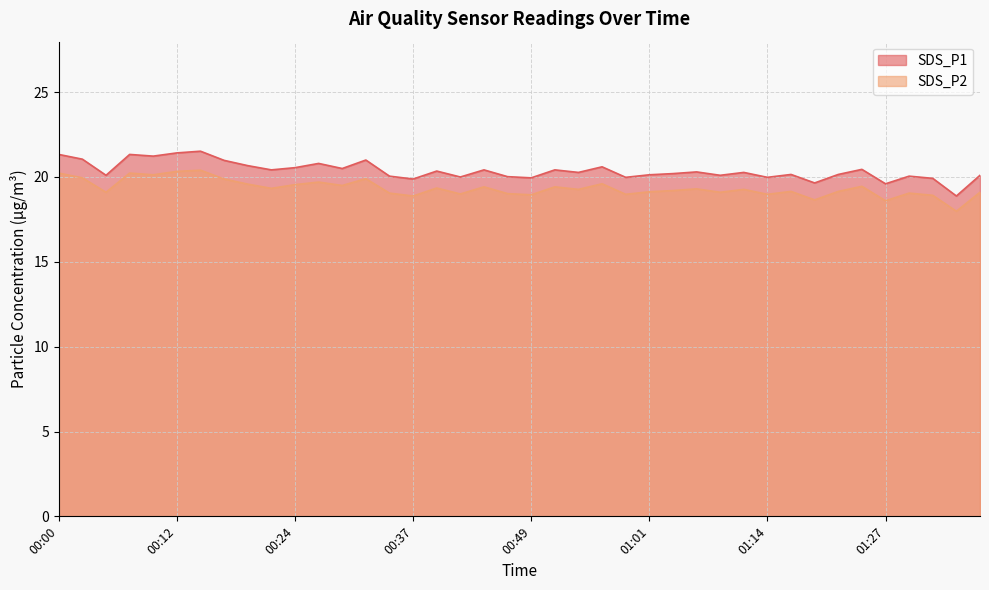

What value does the SDS_P1 series have at 00:15?

21.5